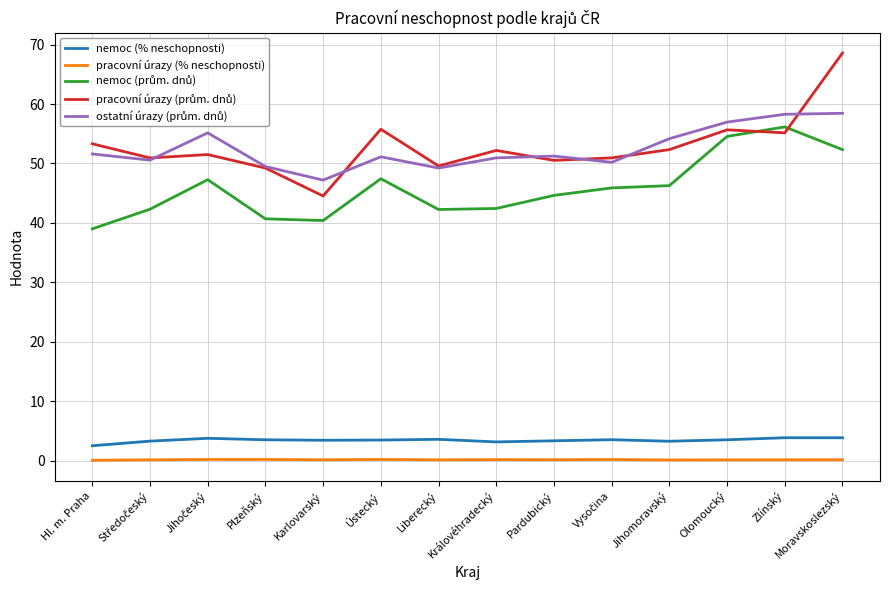

True or false: nemoc (% neschopnosti) and pracovní úrazy (% neschopnosti) cross at least once.

False